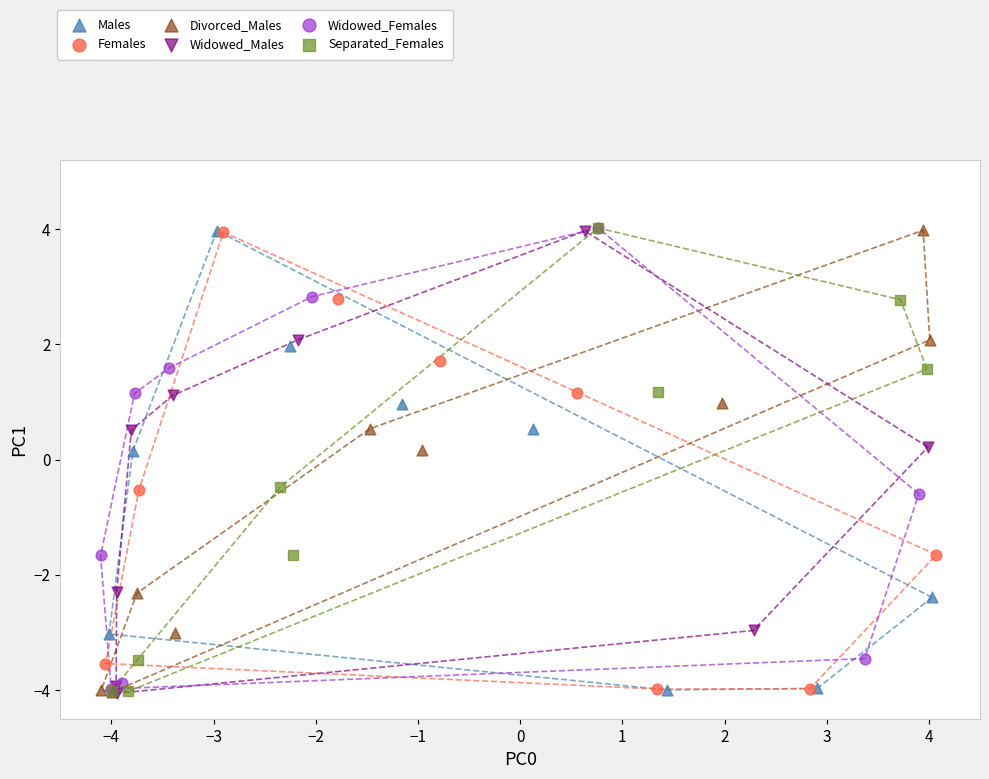

Which series has the largest Y range (max minus min)?

Separated_Females